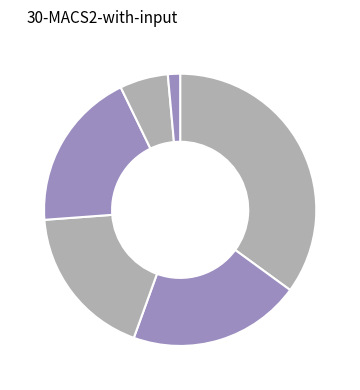

How many slices are in this pie chart?

6